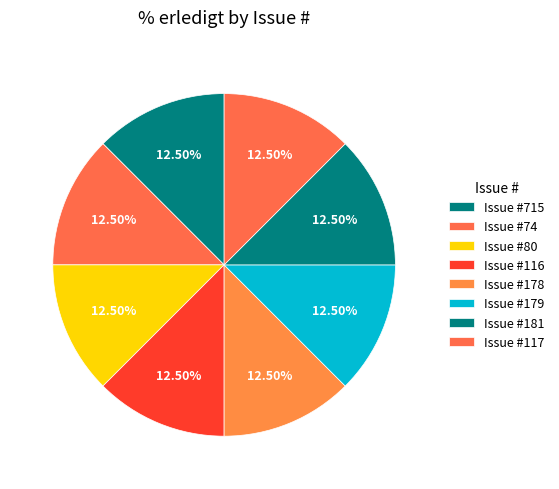

How many slices are in this pie chart?

8